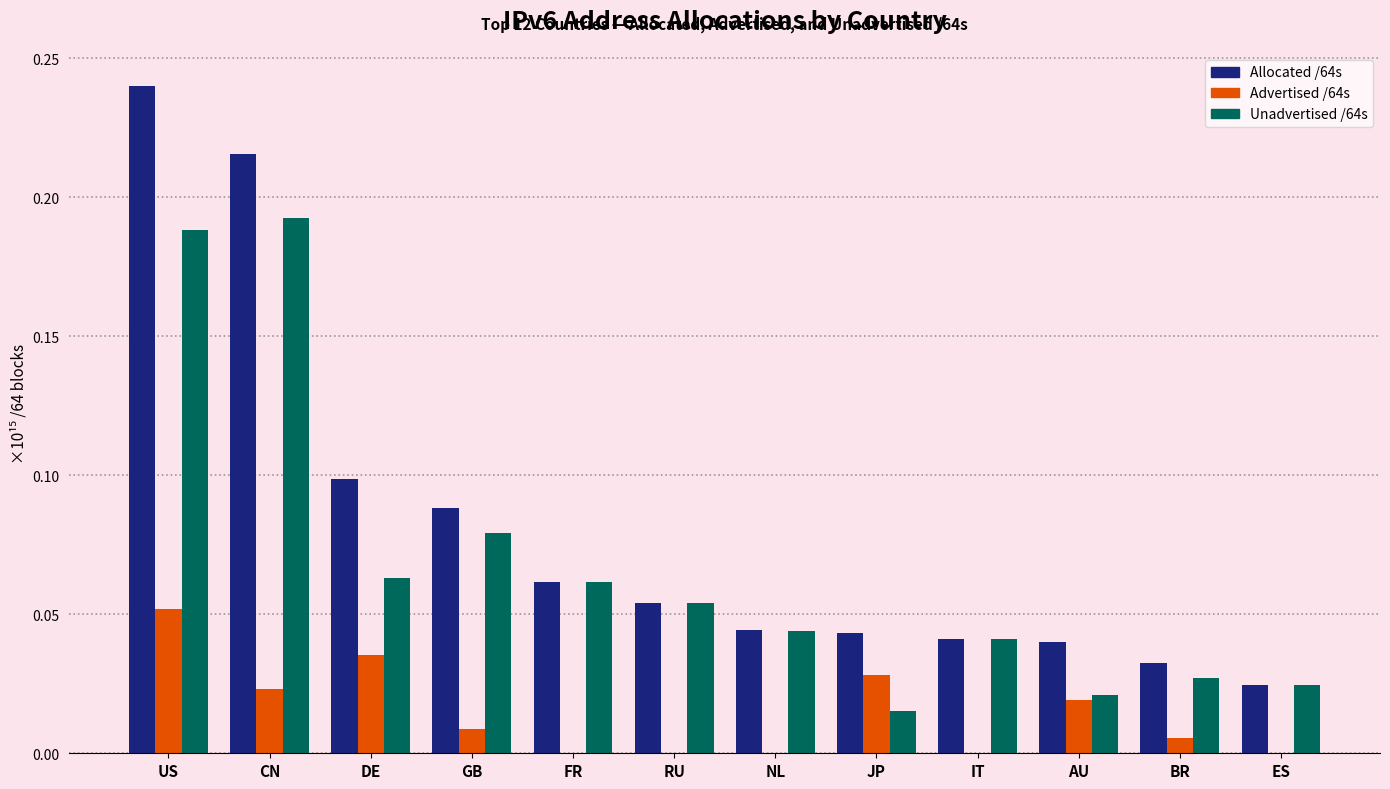

Between DE and JP, which series saw the biggest shift?

Allocated /64s